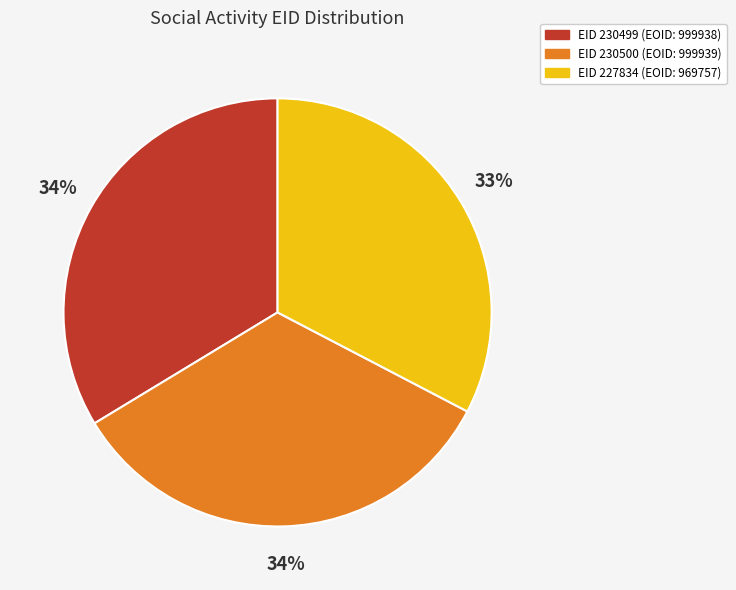

Is there any slice that represents more than half of the pie?

No